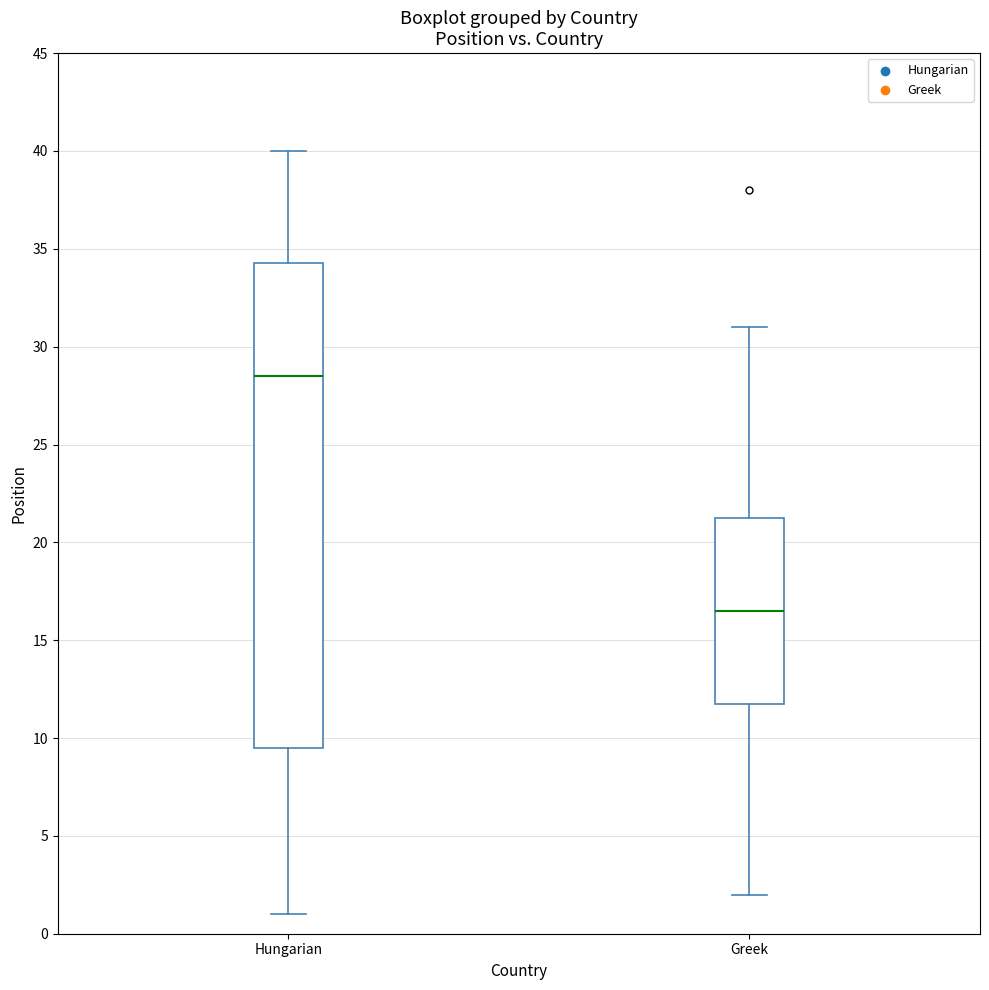

Reading left to right, read every box against the y-axis: the position of its median line, the range the box covers, and the ends of its whiskers. The values are not printed on the chart, so give them approximately, as read against the axis.

Hungarian: median 28.5, box 9.5 to 34.5, whiskers 1.0 to 40.0
Greek: median 16.5, box 12.0 to 21.5, whiskers 2.0 to 31.0